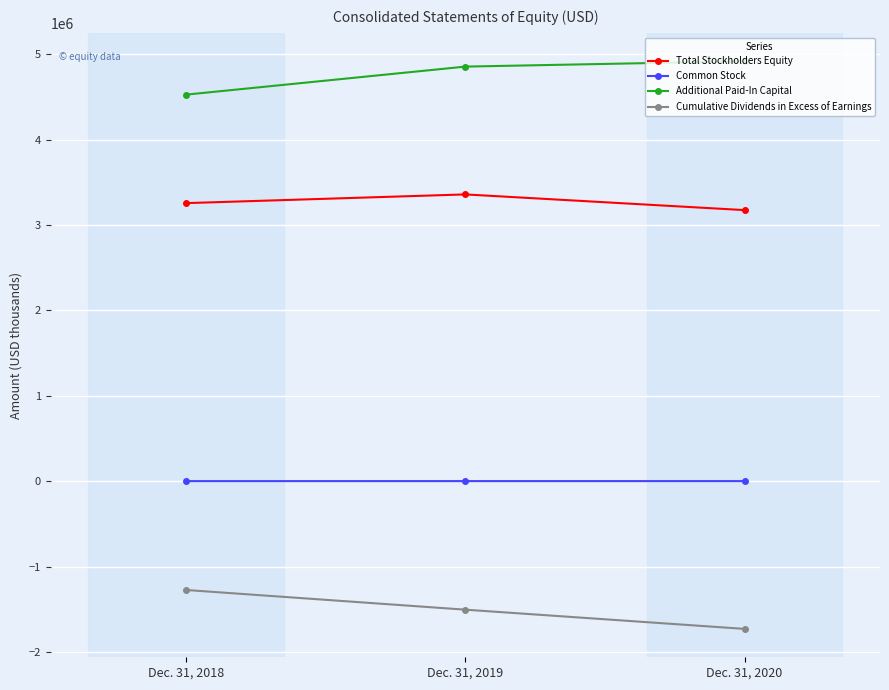

At how many categories does at least one series exceed 4102123?

3